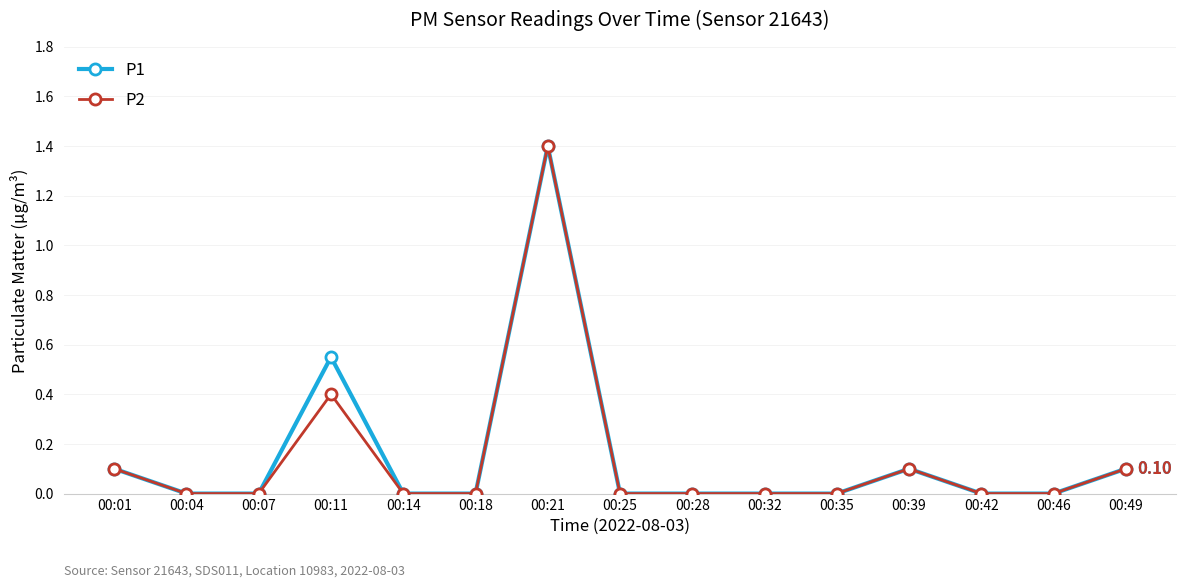

Is the value of P1 at 00:01 greater than the value of P2 at 00:04?

Yes